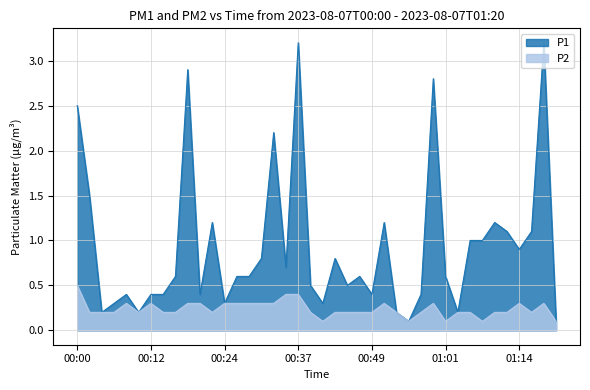

At 00:00, list the series in order from smallest to largest.

P2, P1